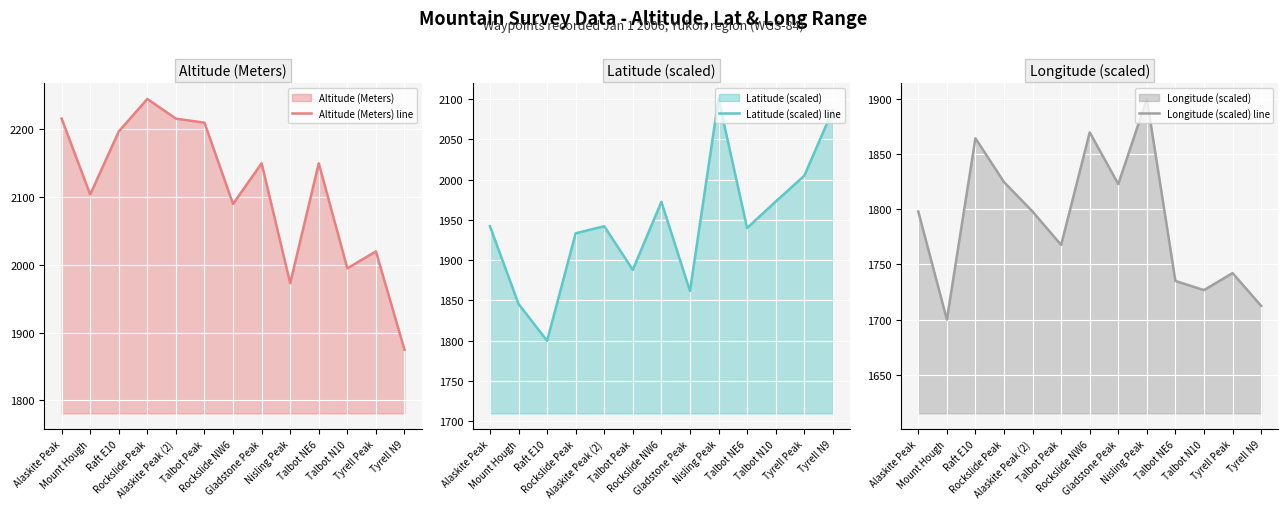

In Altitude (Meters) line, how many points are lower than both neighbors (excluding endpoints)?

4